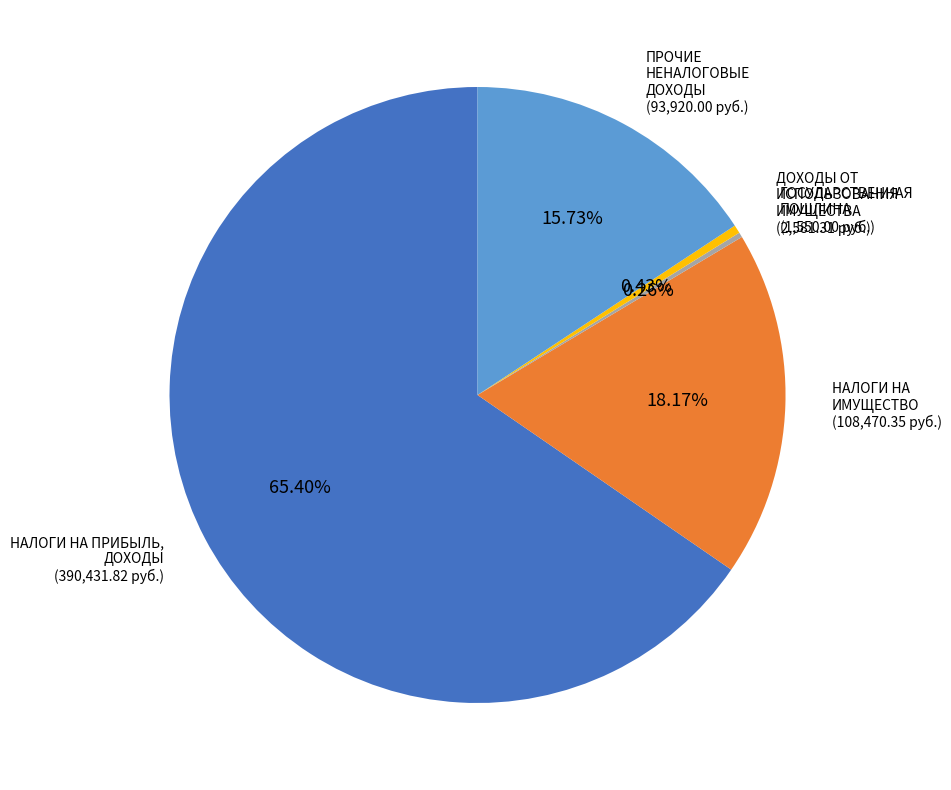

Is there any slice that represents more than half of the pie?

Yes